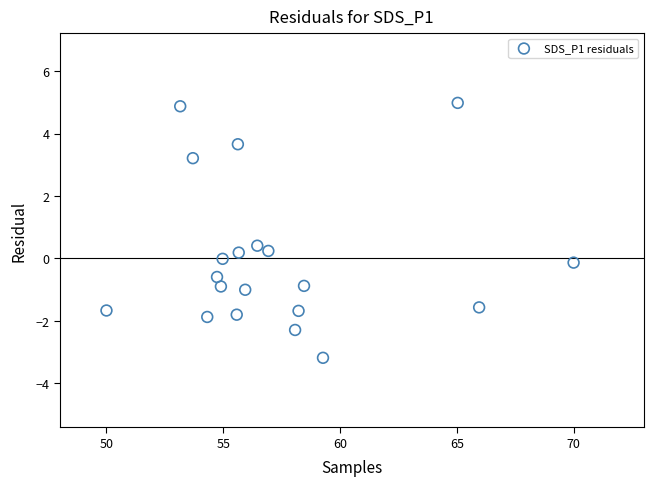

What is the range of Y values (max minus min)?

8.2